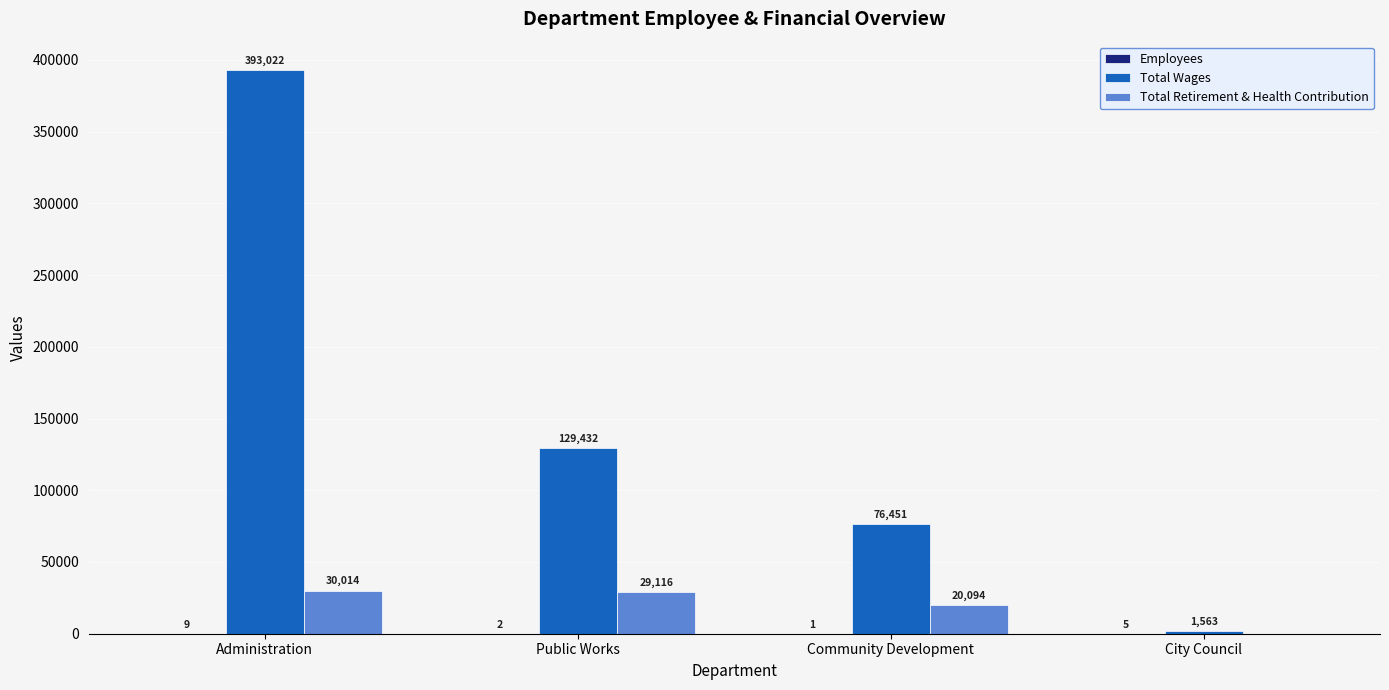

Which series has the widest spread of values?

Total Wages